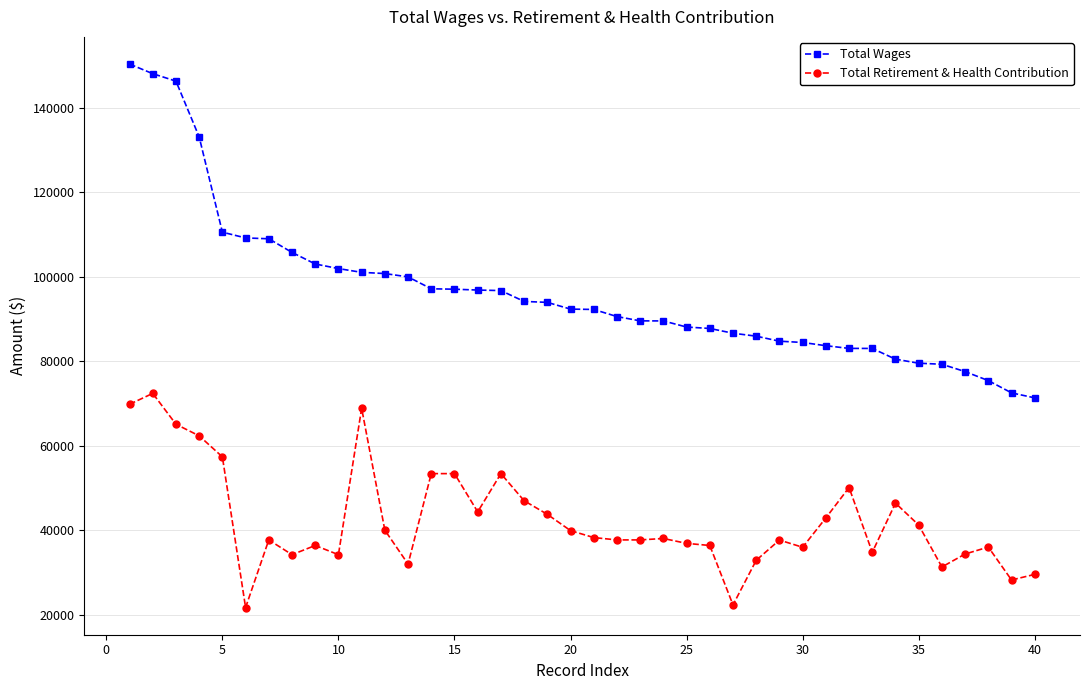

What is the minimum value for Total Retirement & Health Contribution?

21690.7